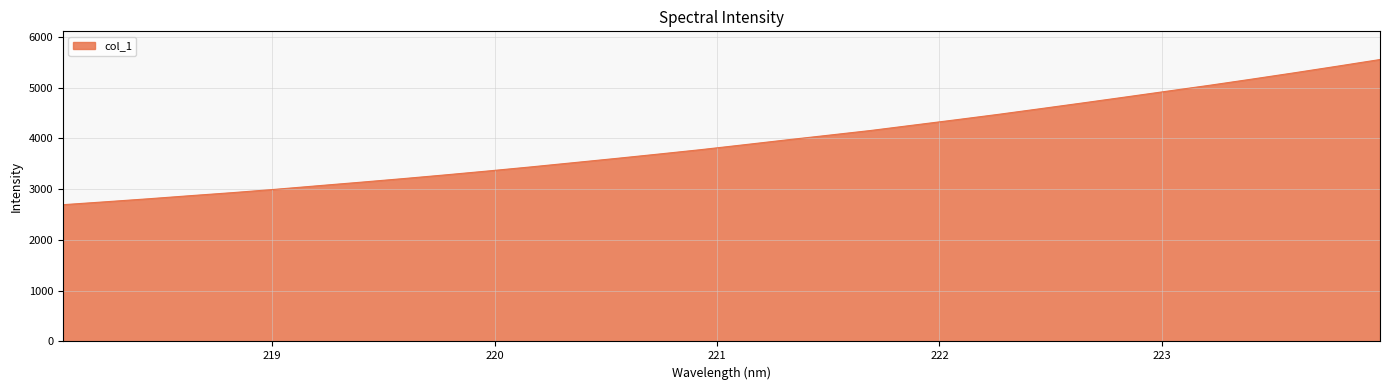

What is the smallest value displayed?

2693.6